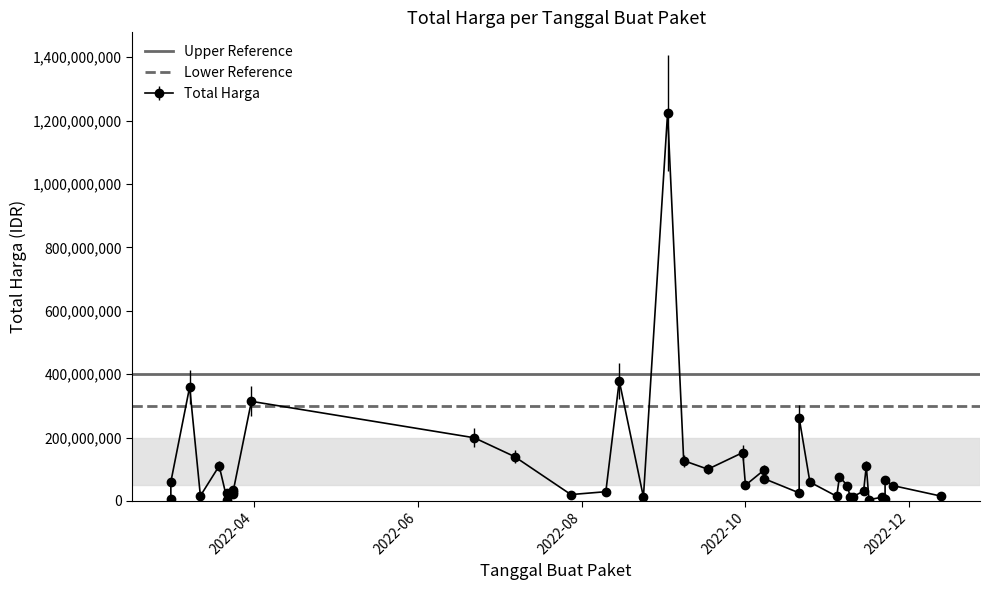

True or false: Upper Reference has a value of 681744097 at 2022-06.

False